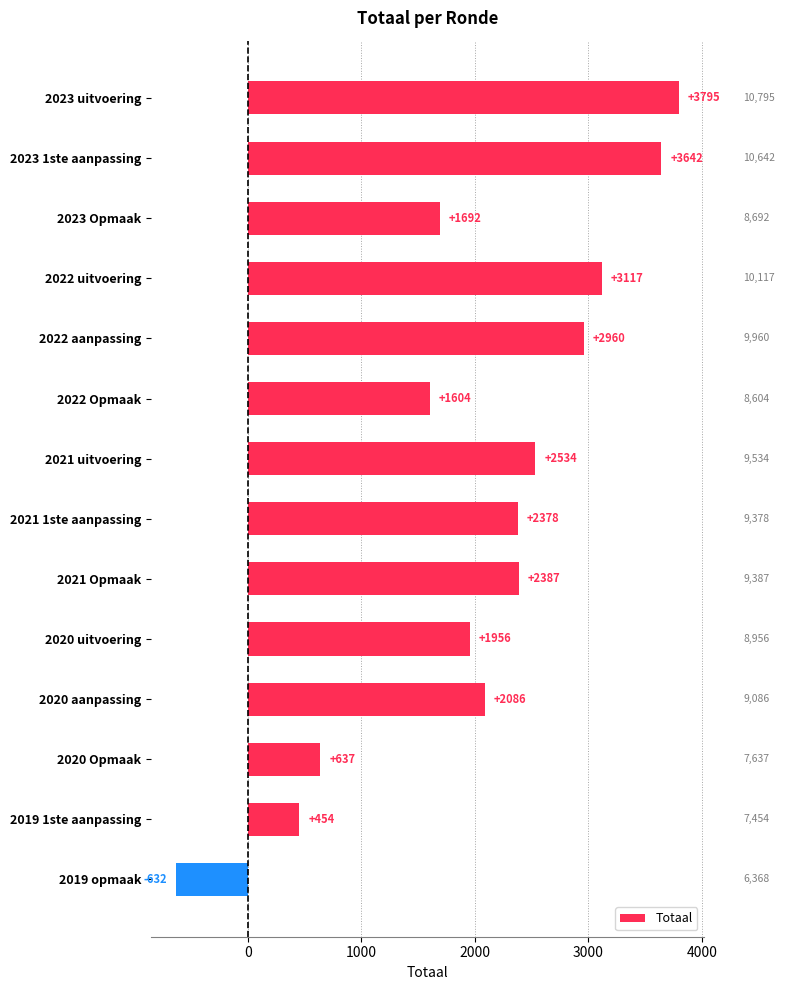

How many bars are there in total?

14